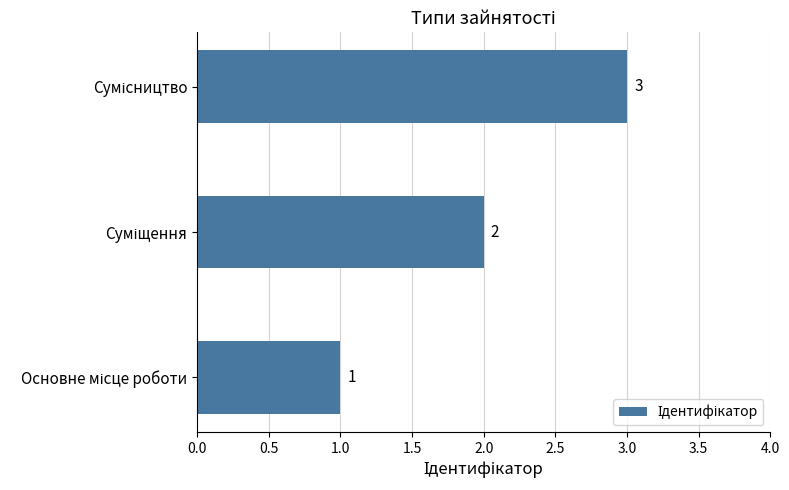

How many data points are less than 2?

1